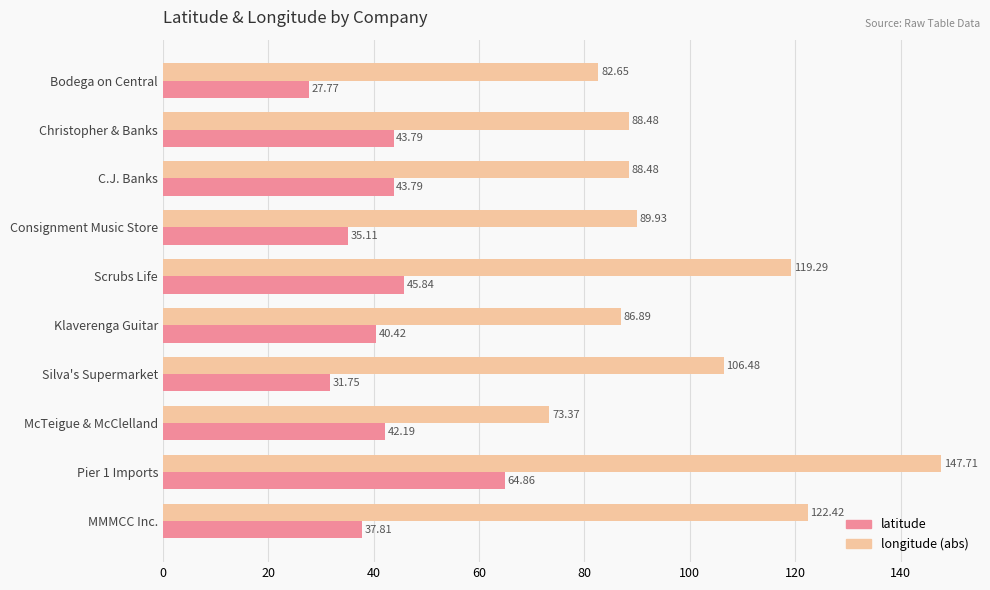

What is the sum of the latitude values at Silva's Supermarket and Bodega on Central?

59.5